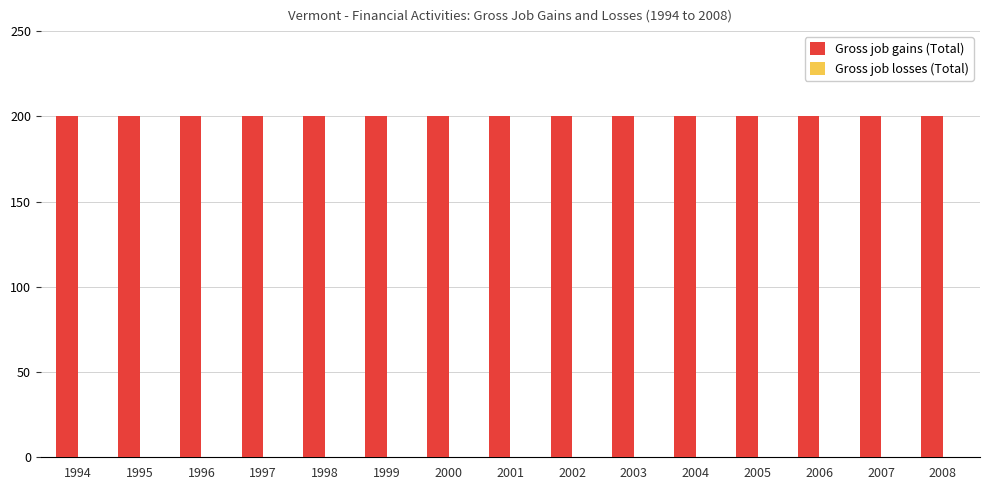

What are all the series names shown in the legend?

Gross job gains (Total), Gross job losses (Total)